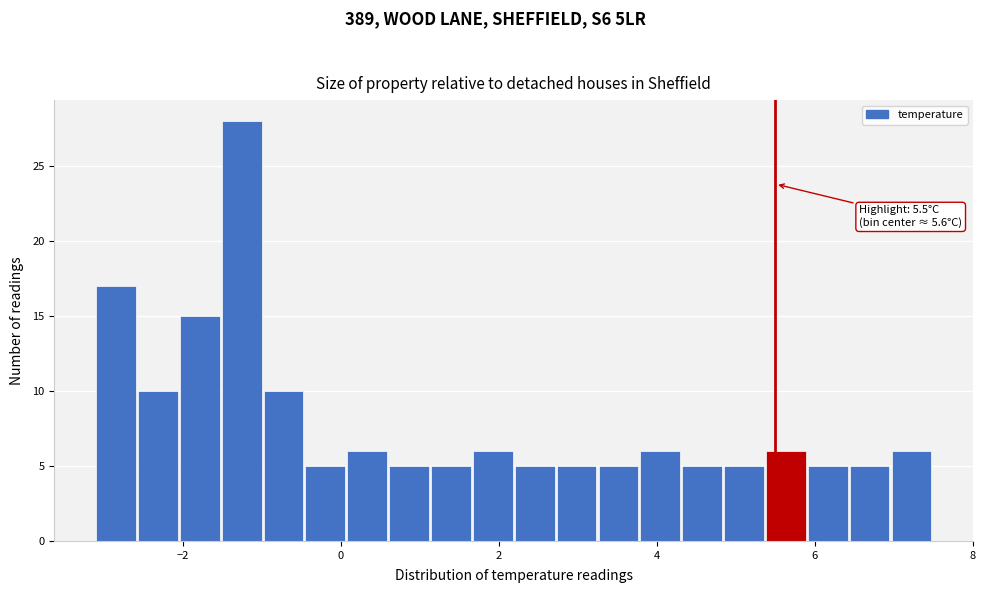

Around what value on the x-axis is the tallest bar? Give the approximate position of its centre, as read against the axis.

-1.2